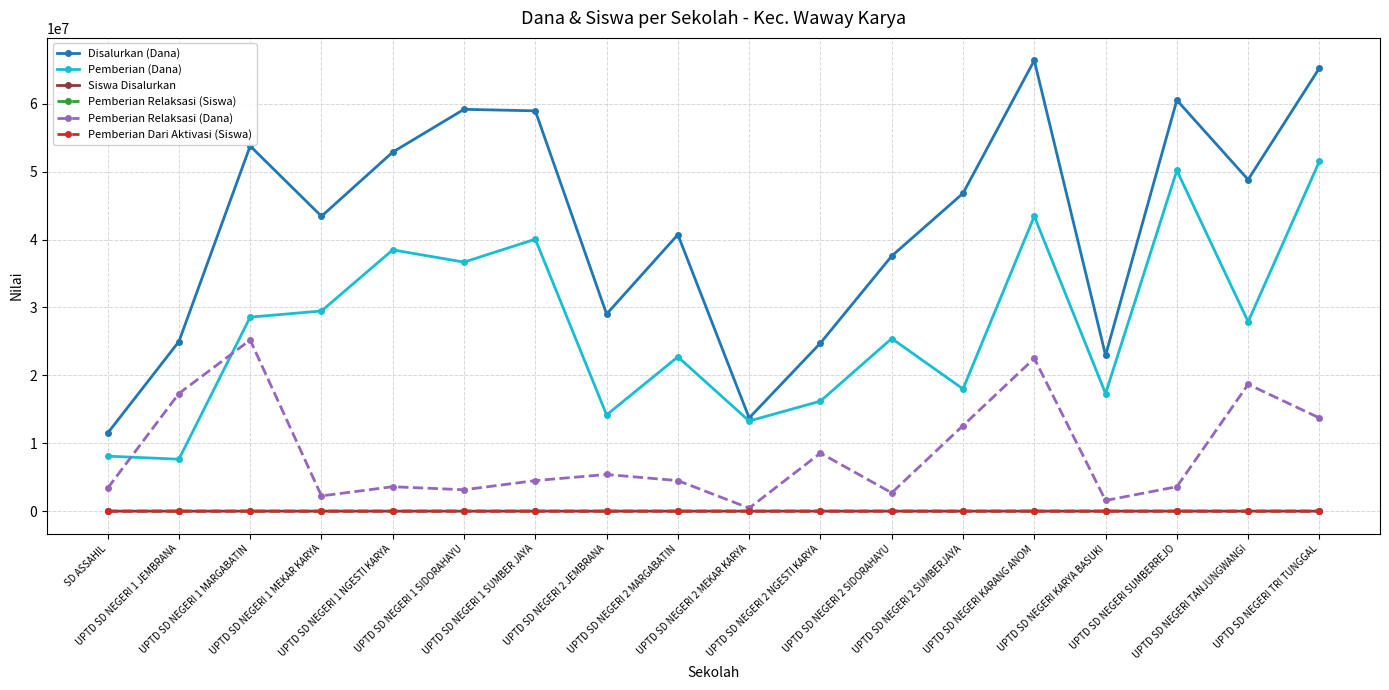

Count the number of data series in this chart.

6